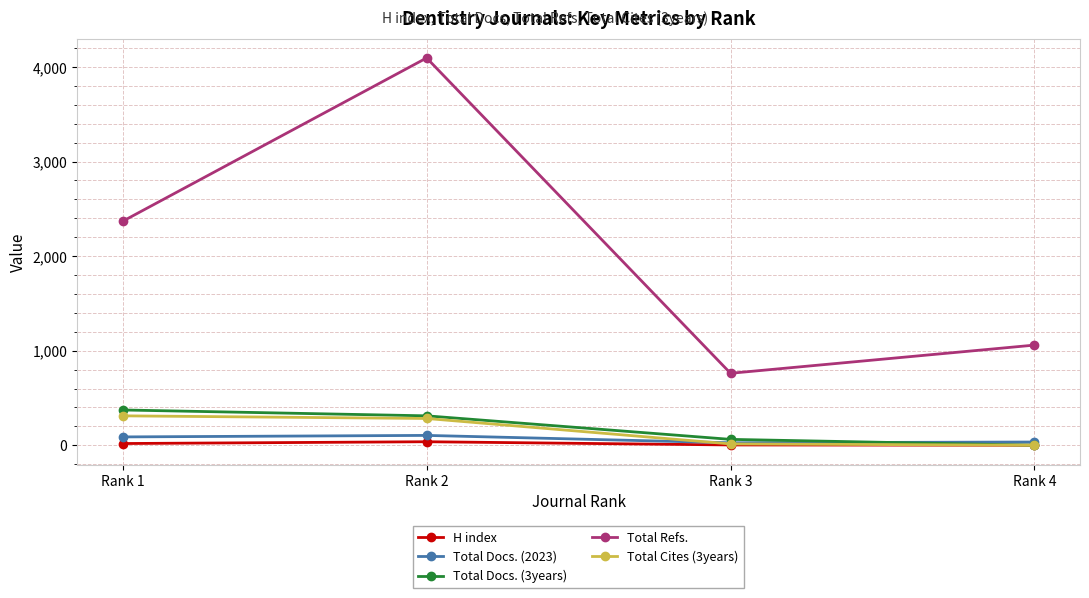

What is the sum of the Total Cites (3years) values at Rank 2 and Rank 1?

594